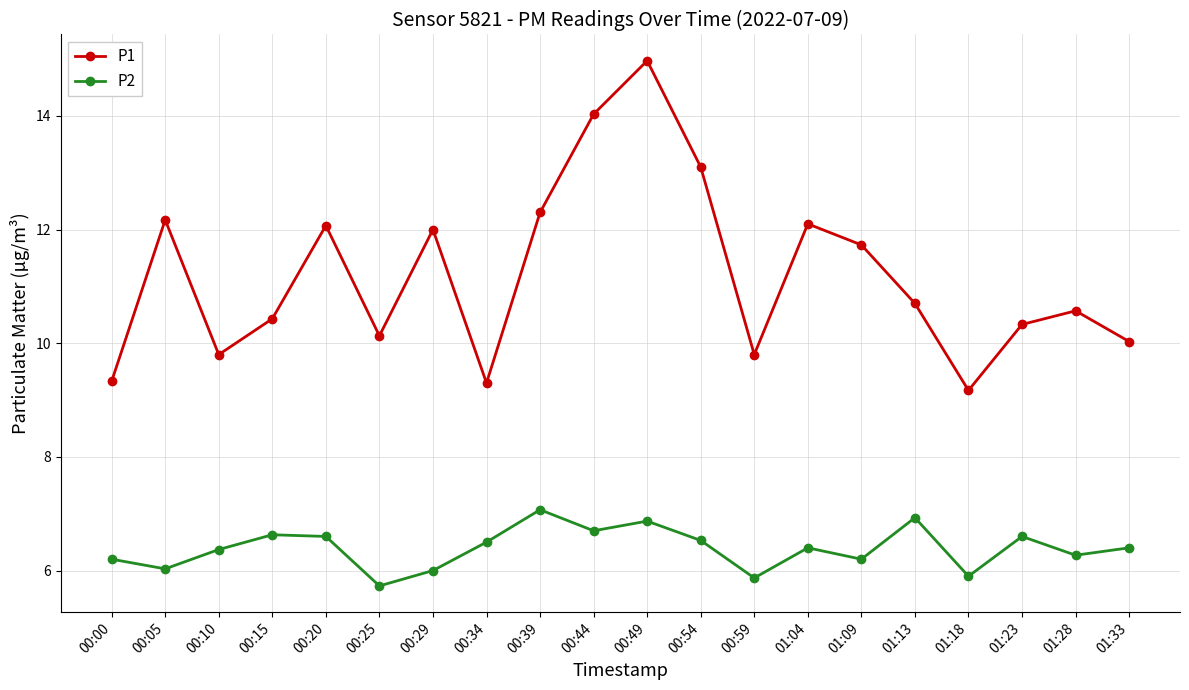

At 00:49, list the series in order from smallest to largest.

P2, P1